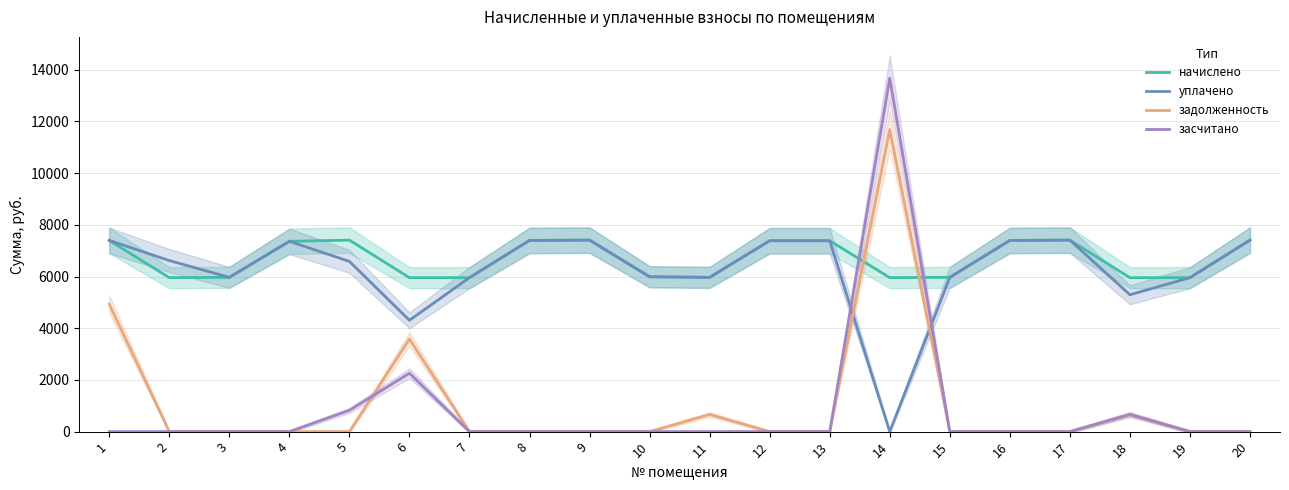

Which series has the widest spread of values?

засчитано